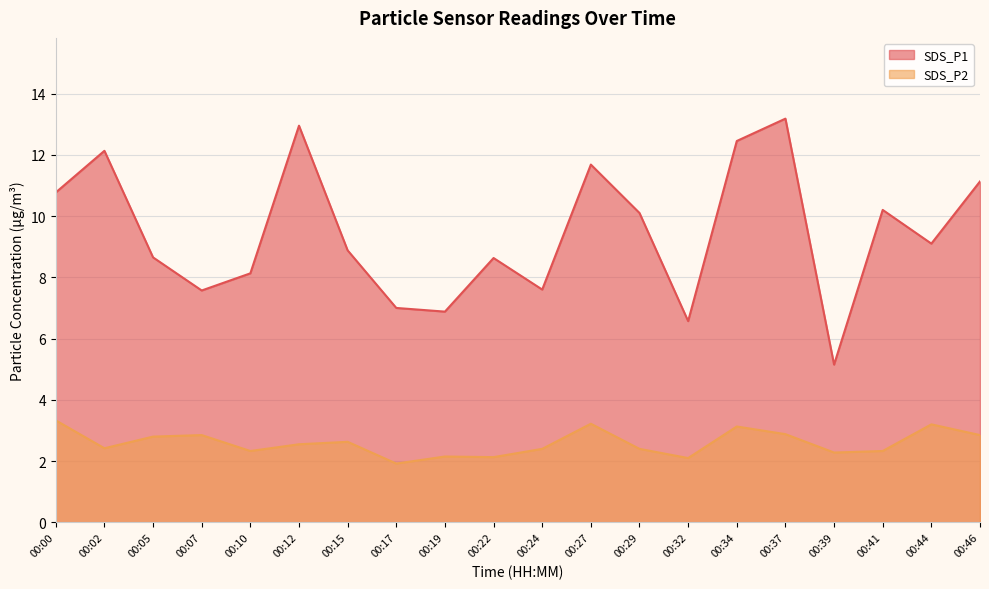

What is the value of the SDS_P1 point at the 19th from the left?

9.1